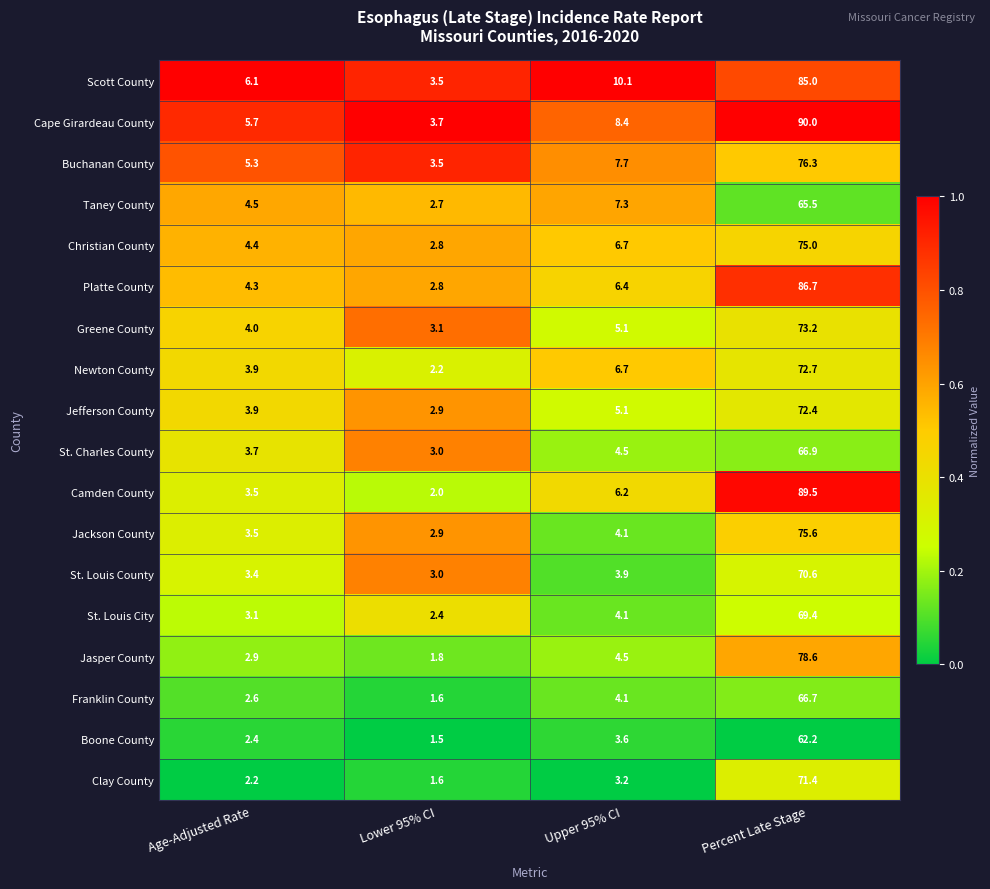

Is the value of Jasper County at Percent Late Stage greater than the value of Christian County at Upper 95% CI?

Yes